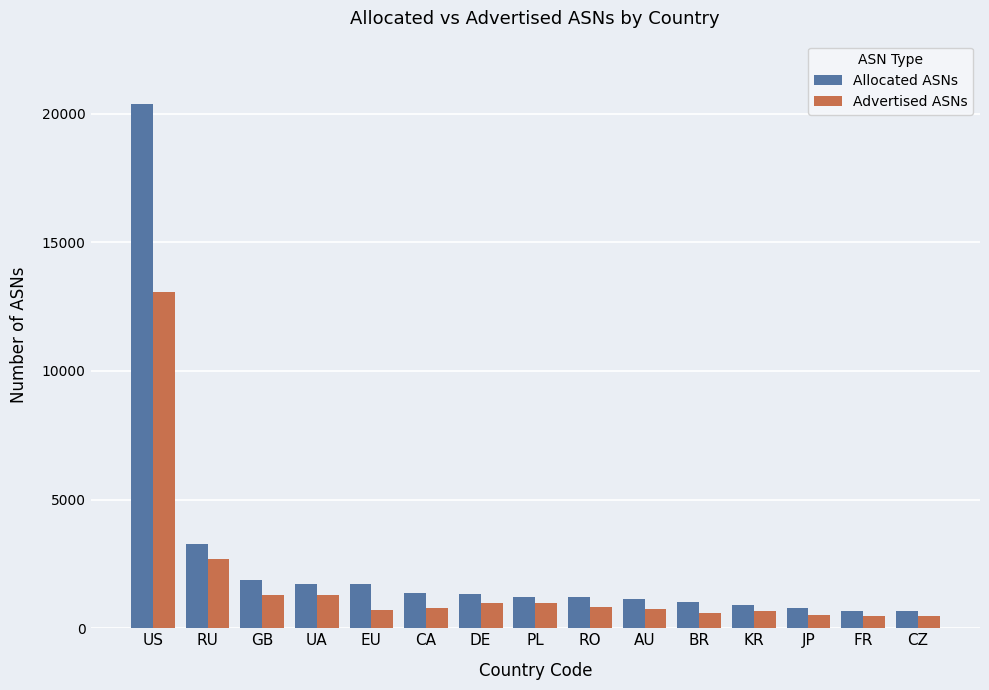

Which category has the highest value in the Allocated ASNs series?

US